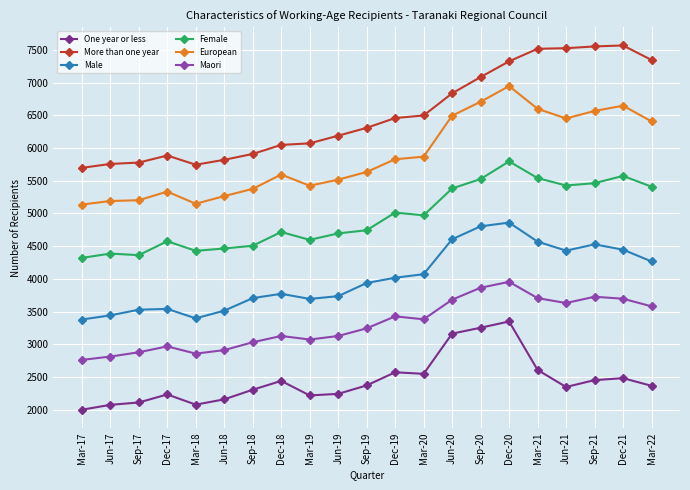

What is the difference between the Female values at Mar-22 and Dec-21?

165